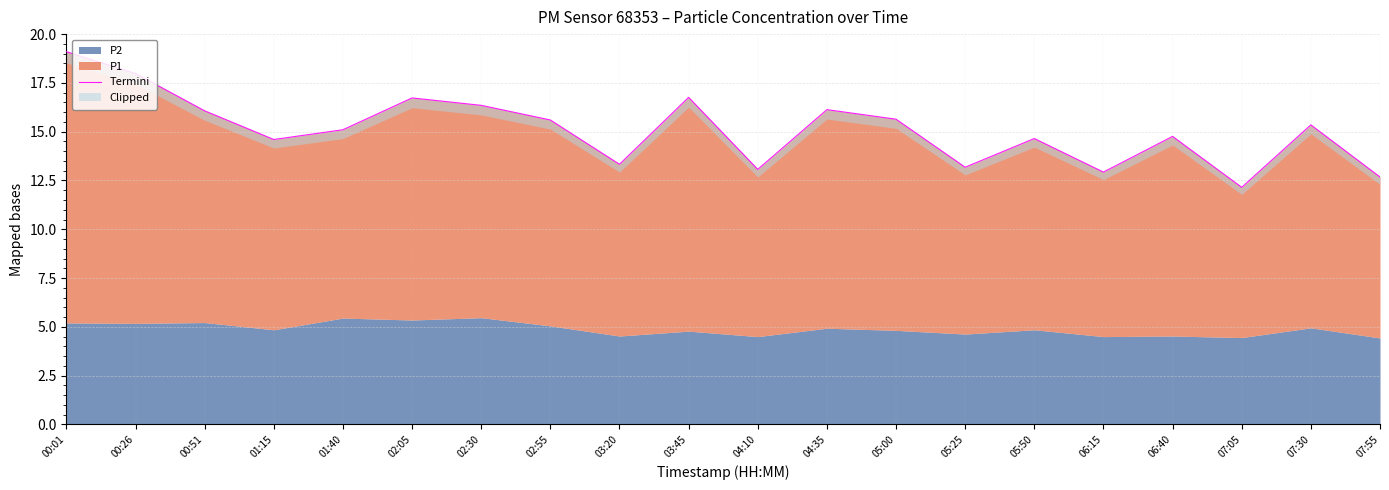

The value at 01:15 is 8.2. True or false?

False